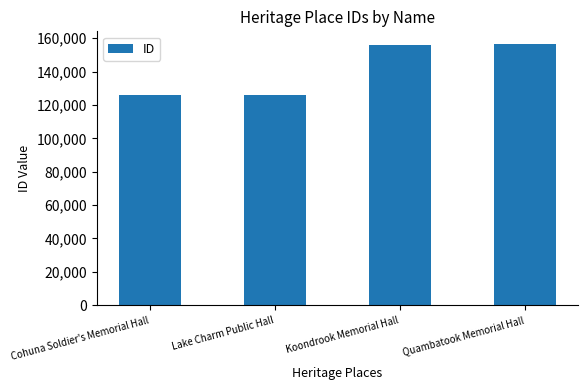

The value at Koondrook Memorial Hall is 220242. True or false?

False